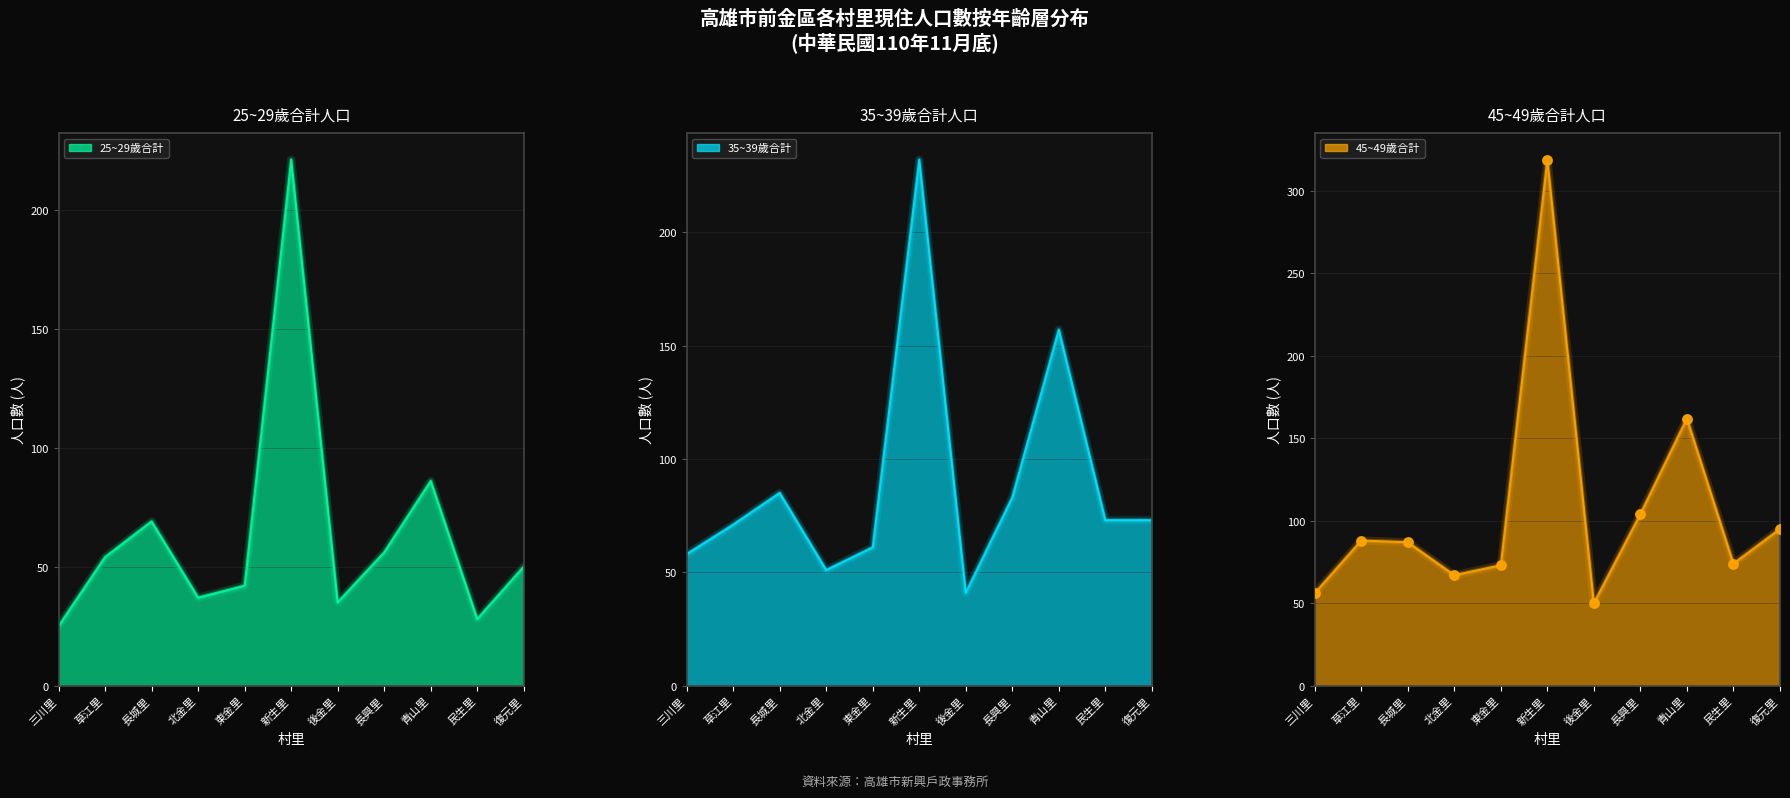

Which series has the largest Y range (max minus min)?

45~49歲合計